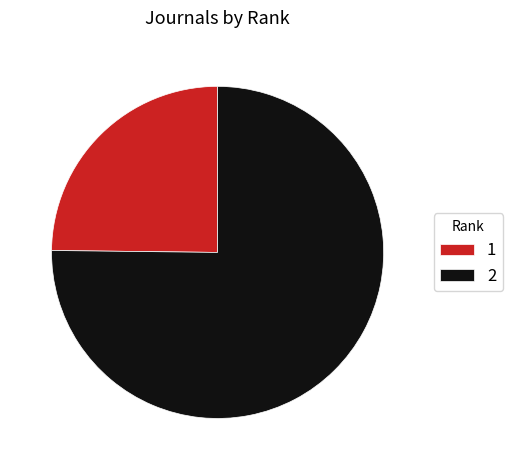

Rank the categories by value from lowest to highest.

1, 2